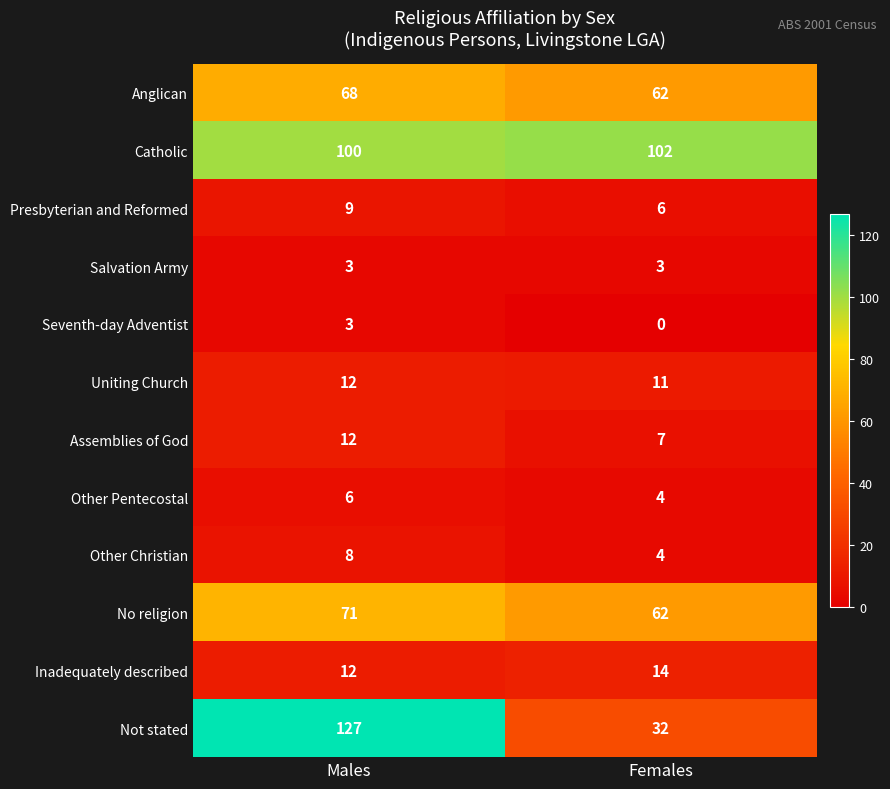

Reading left to right, list all the values displayed in this chart.

Anglican: 68	62
Catholic: 100	102
Presbyterian and Reformed: 9	6
Salvation Army: 3	3
Seventh-day Adventist: 3	0
Uniting Church: 12	11
Assemblies of God: 12	7
Other Pentecostal: 6	4
Other Christian: 8	4
No religion: 71	62
Inadequately described: 12	14
Not stated: 127	32